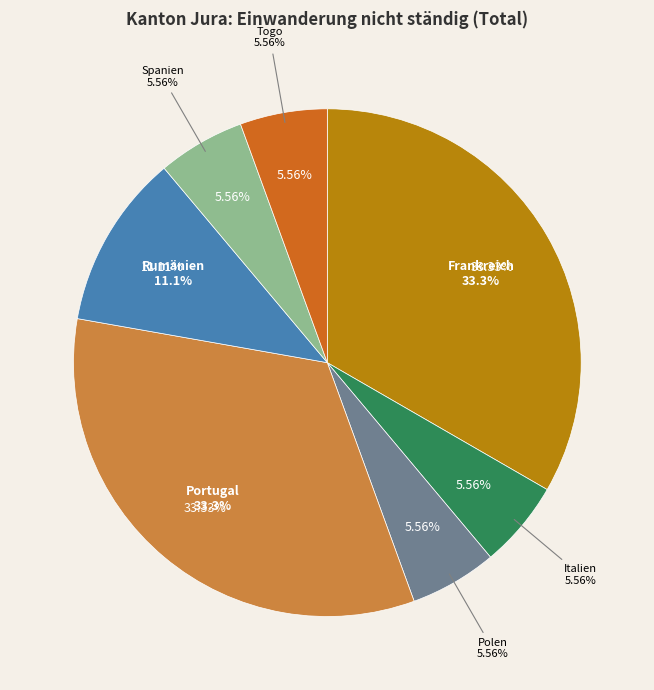

To the nearest percent, what percentage of the pie is Rumänien?

11%